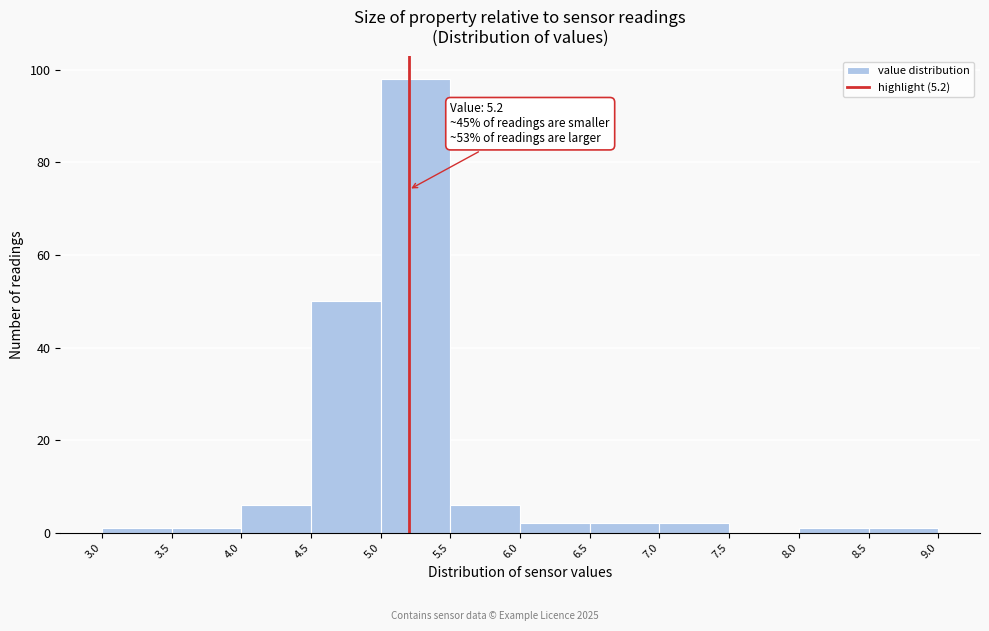

Which range on the x-axis has the tallest bar?

5.0 to 5.5